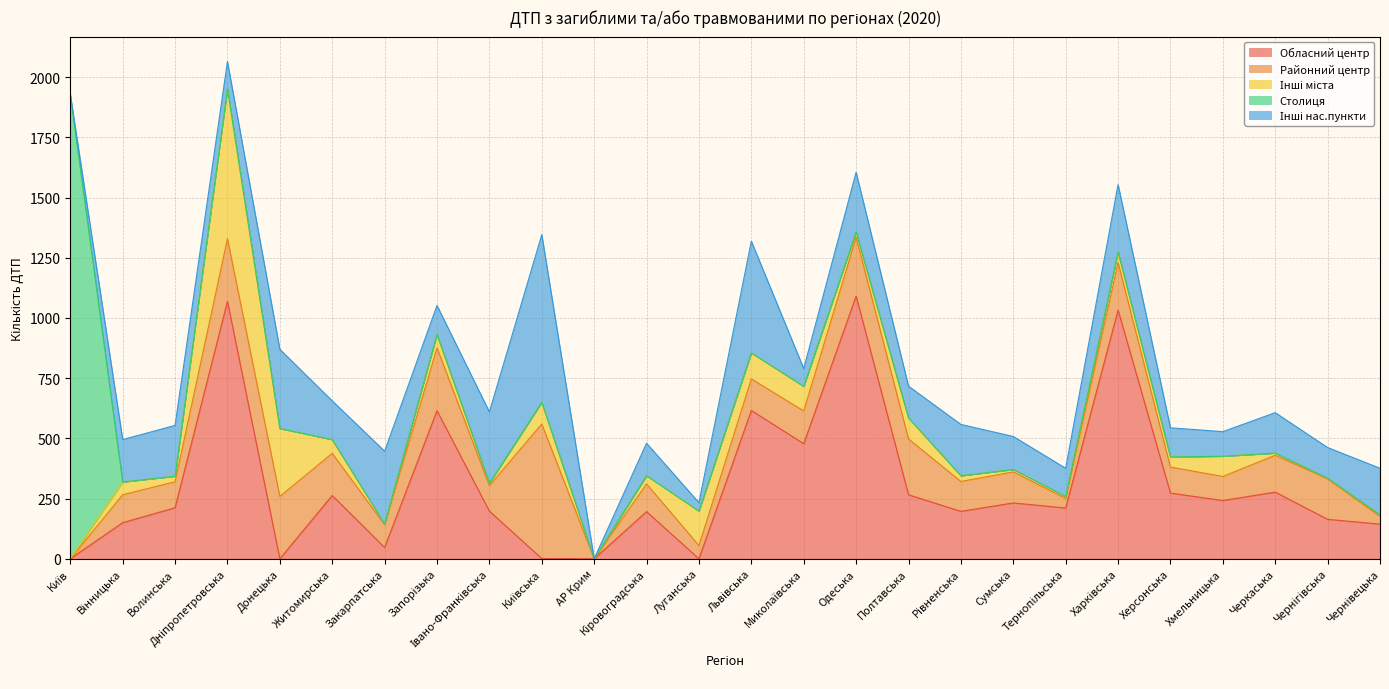

After their last crossing, which series has the higher values: Столиця or Районний центр?

Районний центр